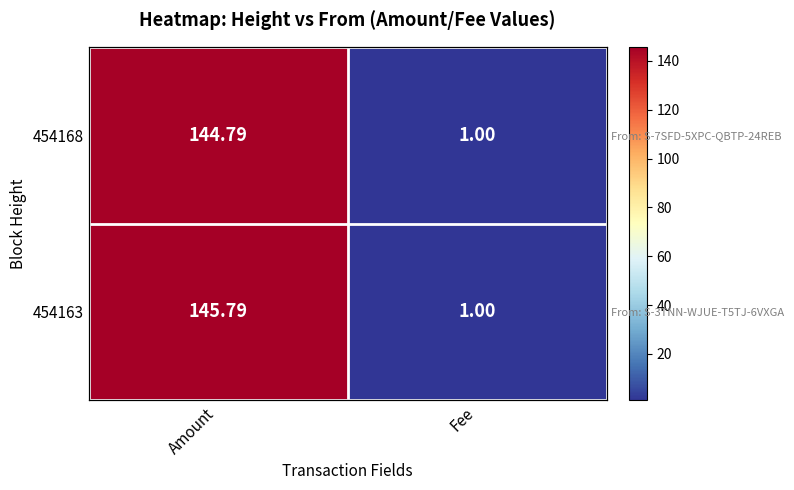

At which label is 454168 closest to 72?

Fee